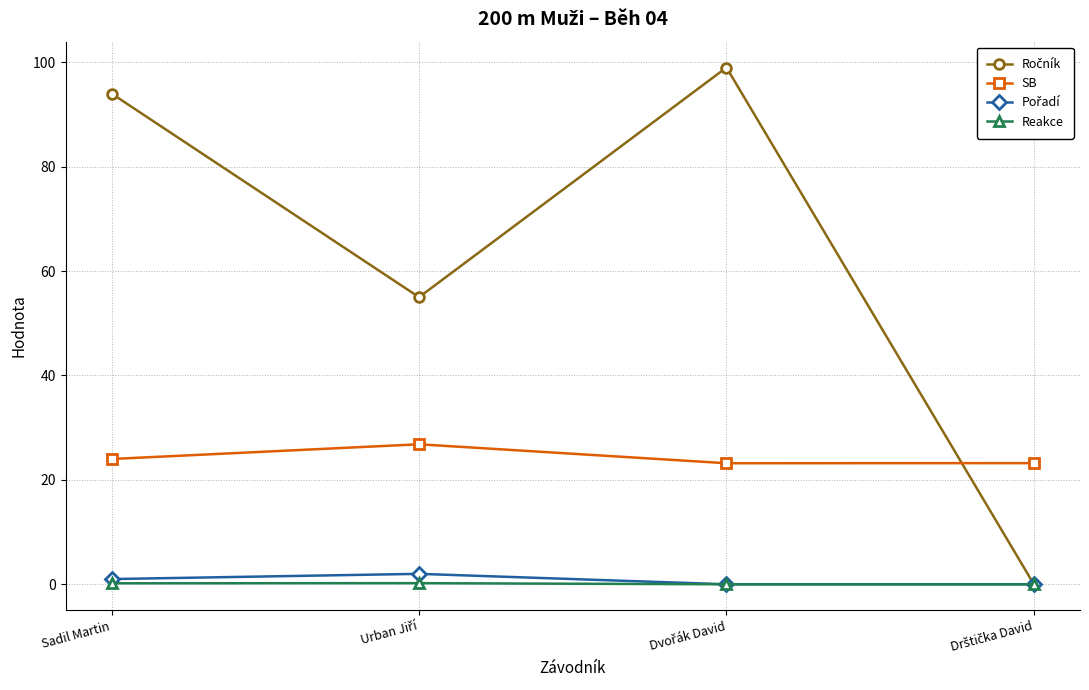

Read the Ročník value at Urban Jiří.

55.0